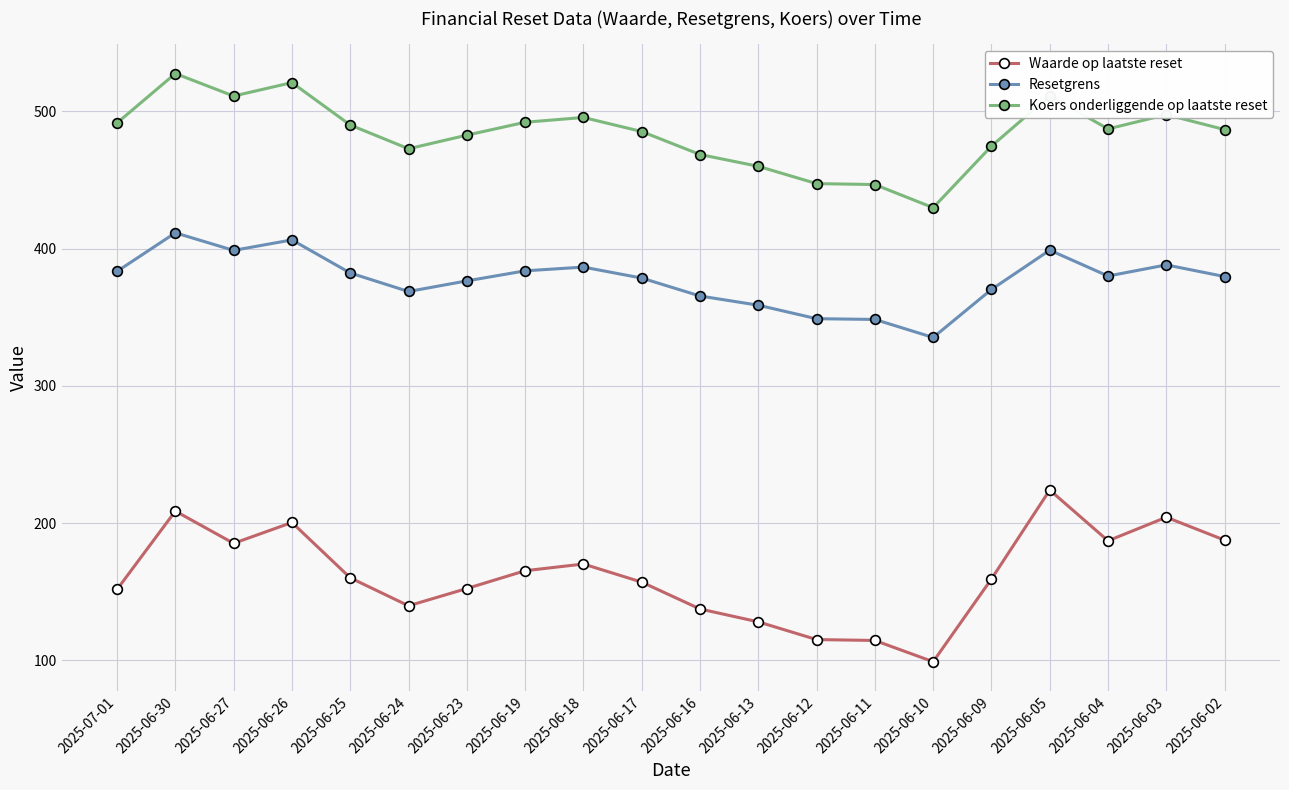

Between 2025-06-27 and 2025-06-23, which series saw the biggest shift?

Waarde op laatste reset